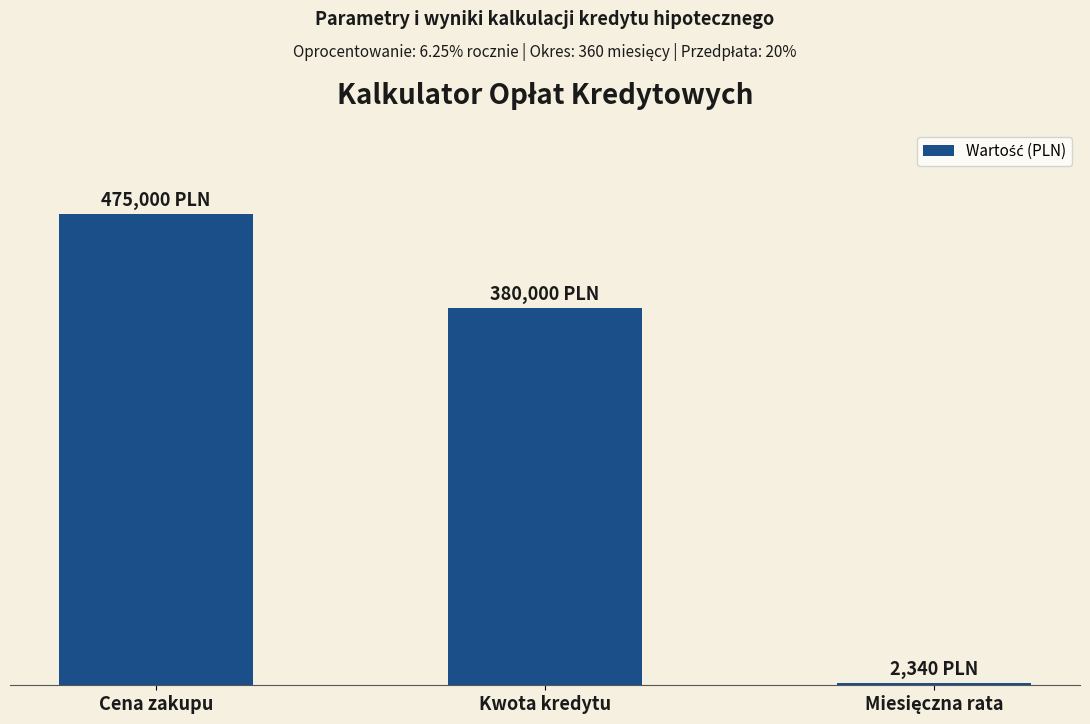

Are the bars horizontal?

No